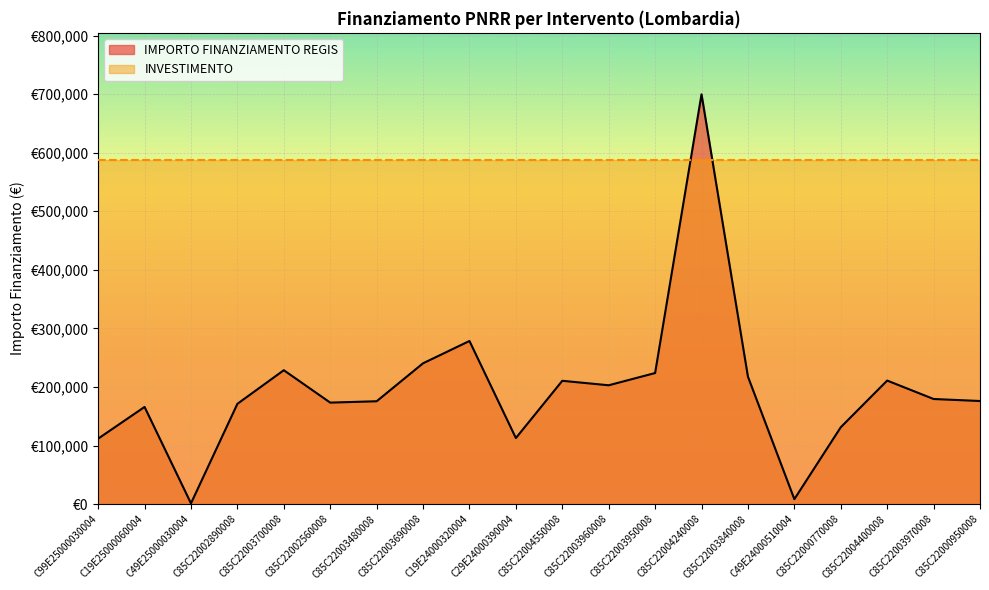

Rank the categories by value from highest to lowest.

C85C22004240008, C19E24000320004, C85C22003690008, C85C22003700008, C85C22003950008, C85C22003840008, C85C22004400008, C85C22004550008, C85C22003960008, C85C22003970008, C85C22000950008, C85C22003480008, C85C22002560008, C85C22002890008, C19E25000060004, C85C22000770008, C29E24000390004, C99E25000030004, C49E24000510004, C49E25000030004